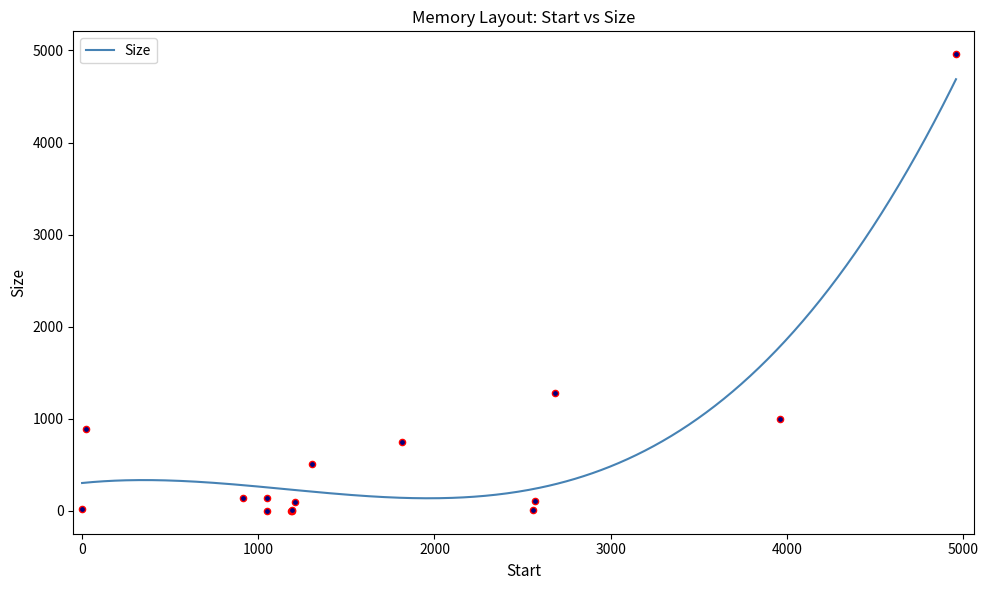

What is the change in value from 0 to 1189?

-23